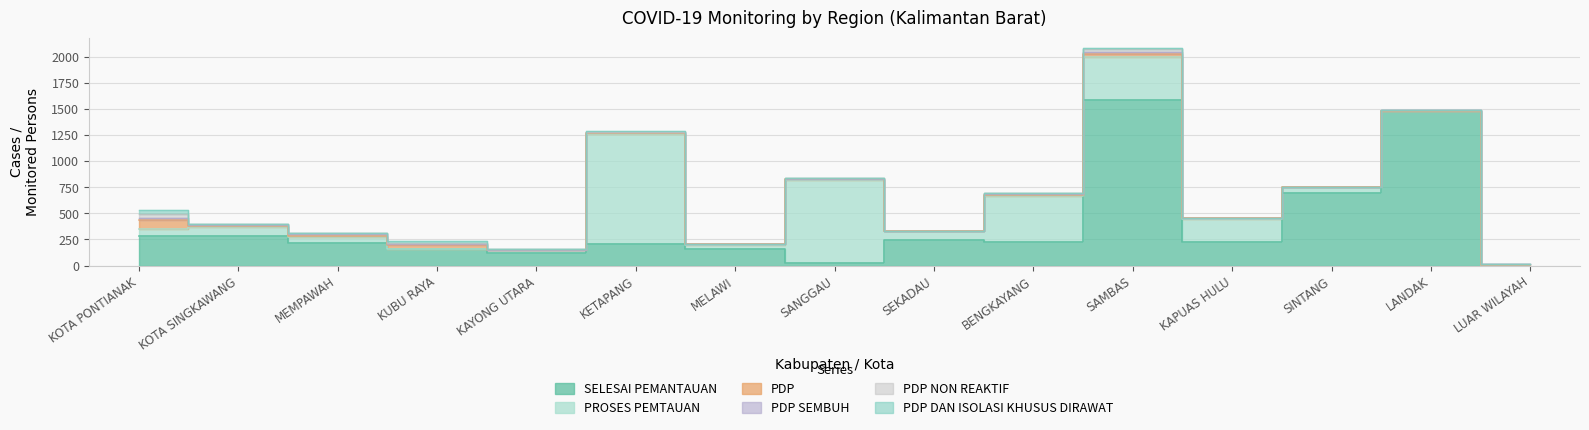

At how many categories does at least one series exceed 405?

6